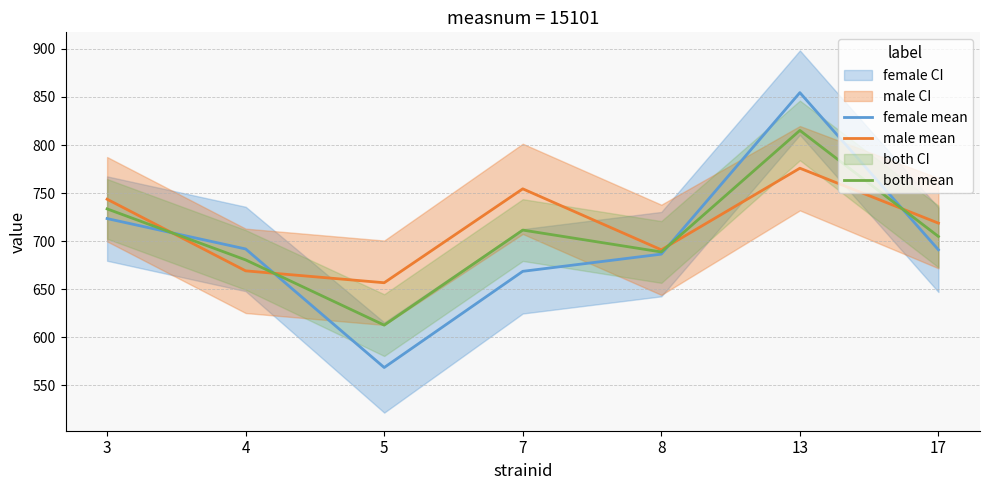

At which label does male mean first exceed 718?

3